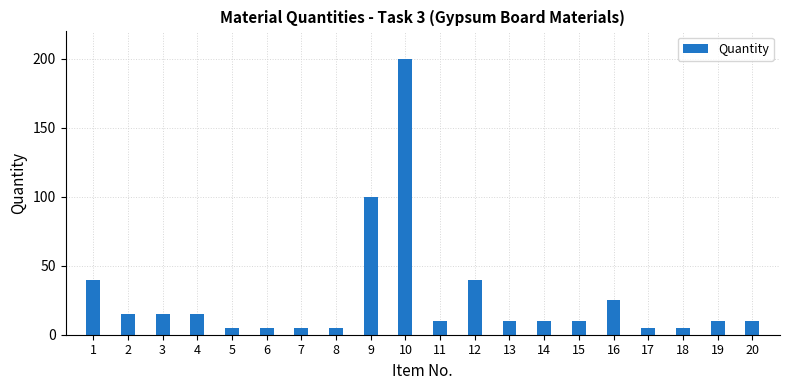

What is the greatest value displayed?

200